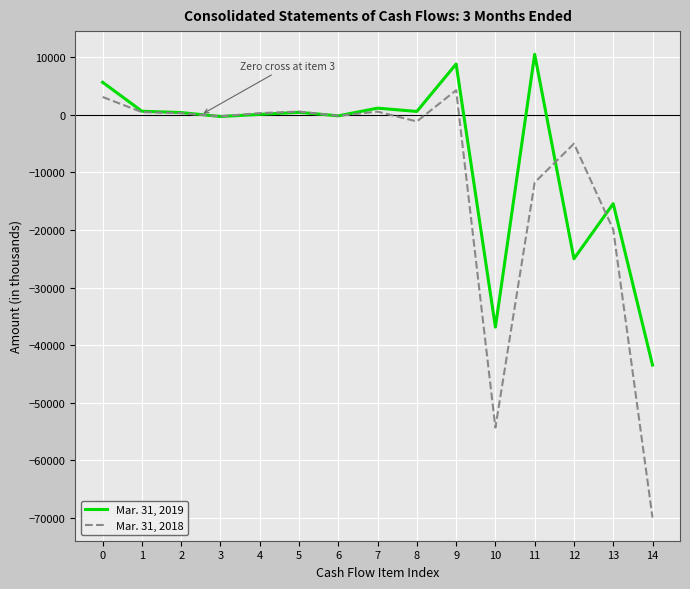

Rank the series by their average value, from lowest to highest.

Mar. 31, 2018, Mar. 31, 2019